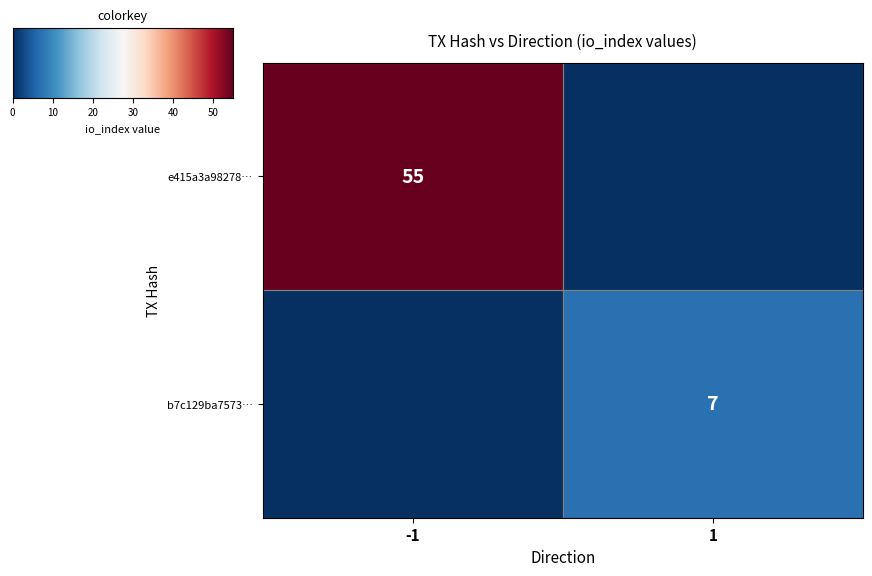

The value of e415a3a98278… at -1 is 55. True or false?

True